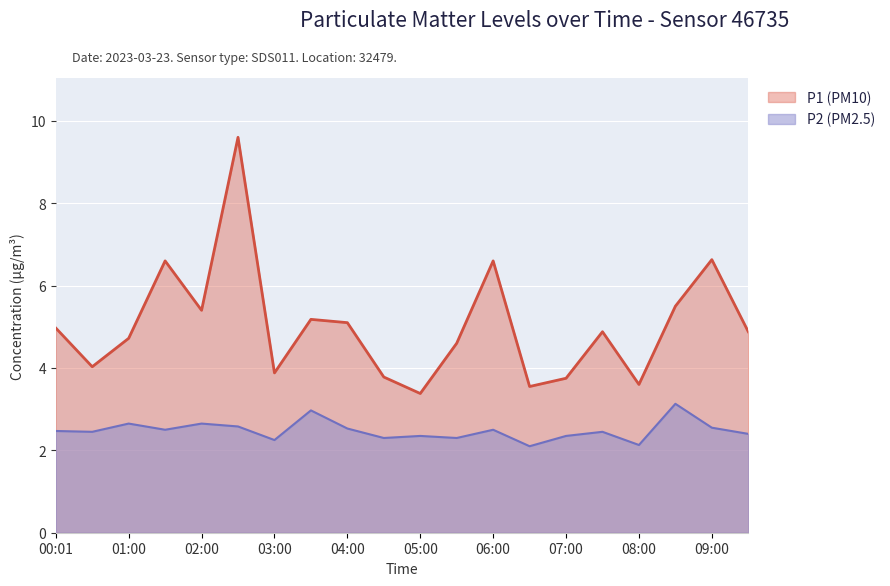

What is the greatest value displayed?

9.6